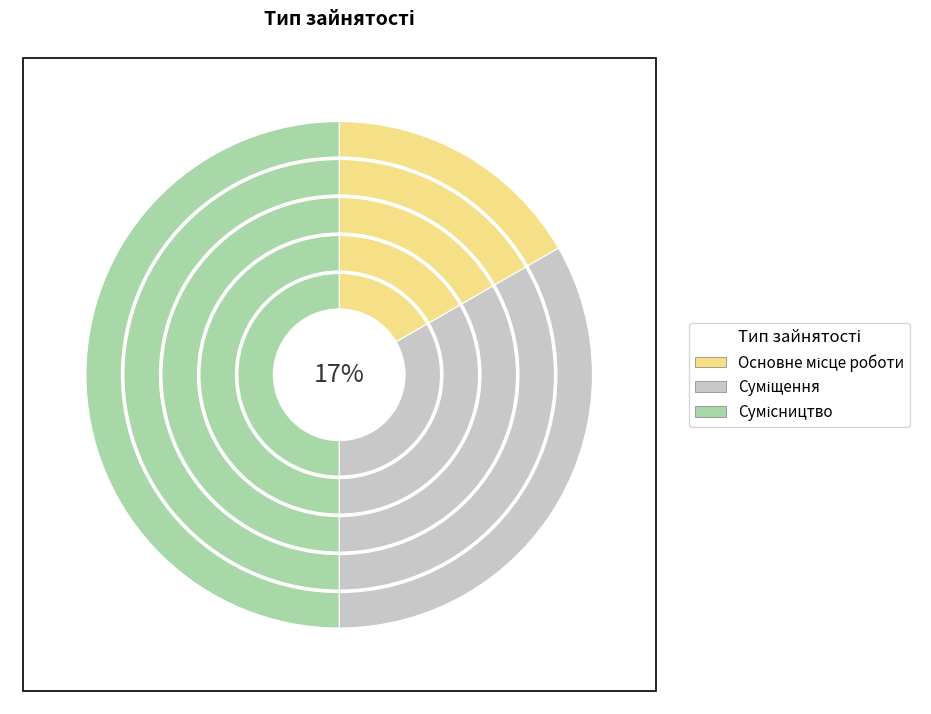

Which has a higher value, Суміщення or Основне місце роботи?

Суміщення